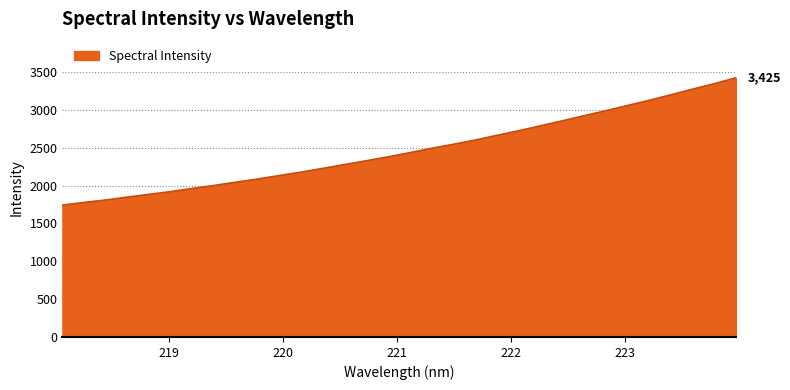

What is the greatest value displayed?

3424.7